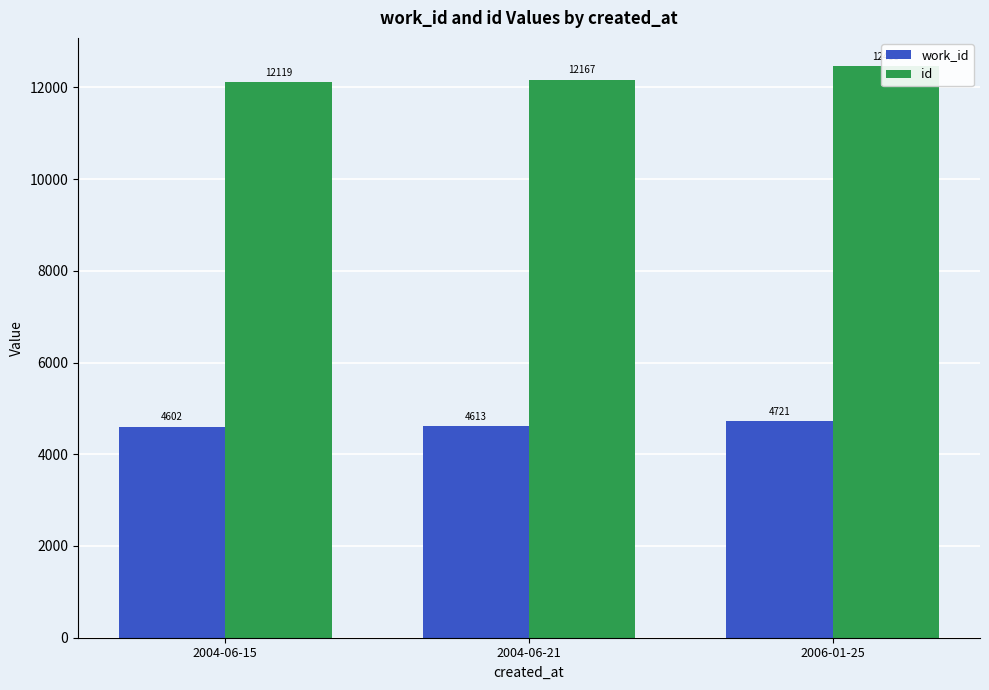

Reading right to left, extract all data points from this chart.

work_id: 4721	4613	4602
id: 12455	12167	12119